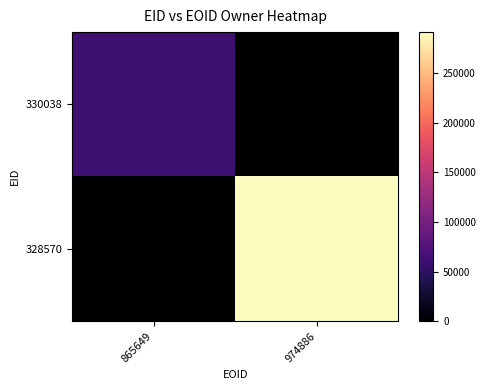

At which category is the sum across all series the highest?

974886